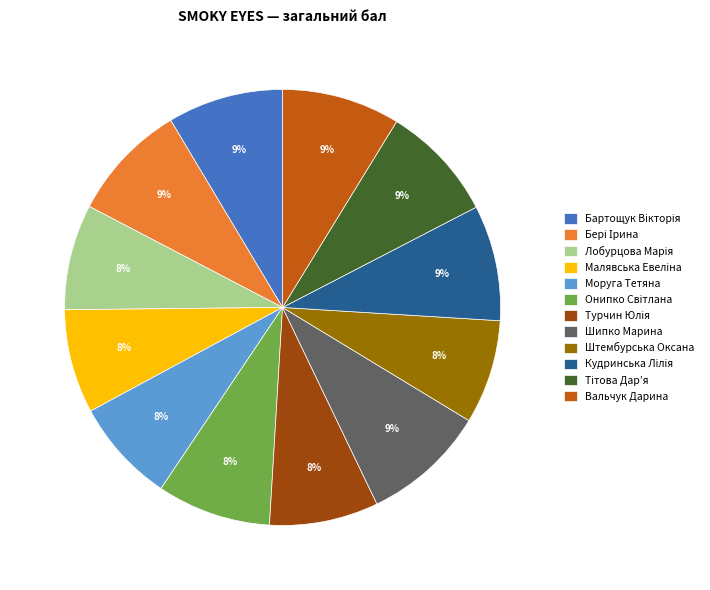

To the nearest percent, what is the average slice percentage?

8%